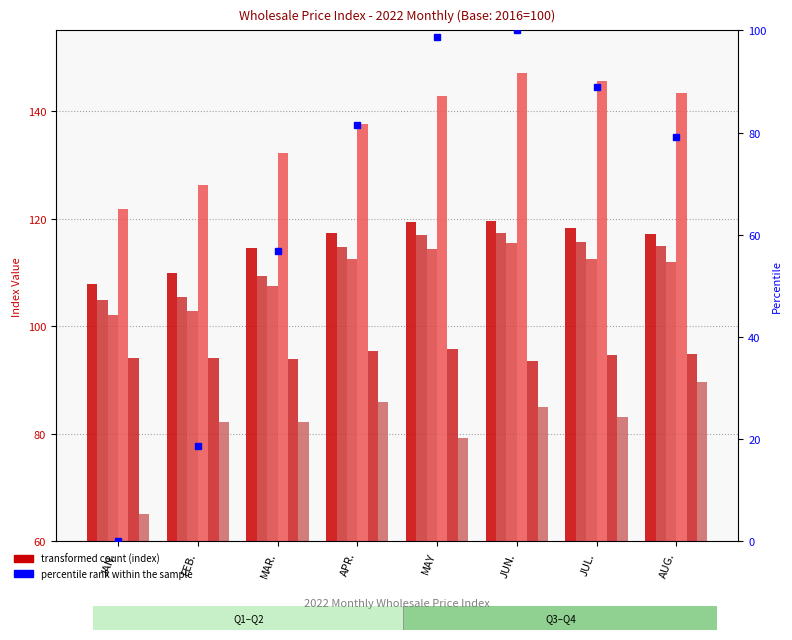

What is the total value across all series at AUG.?

633.9